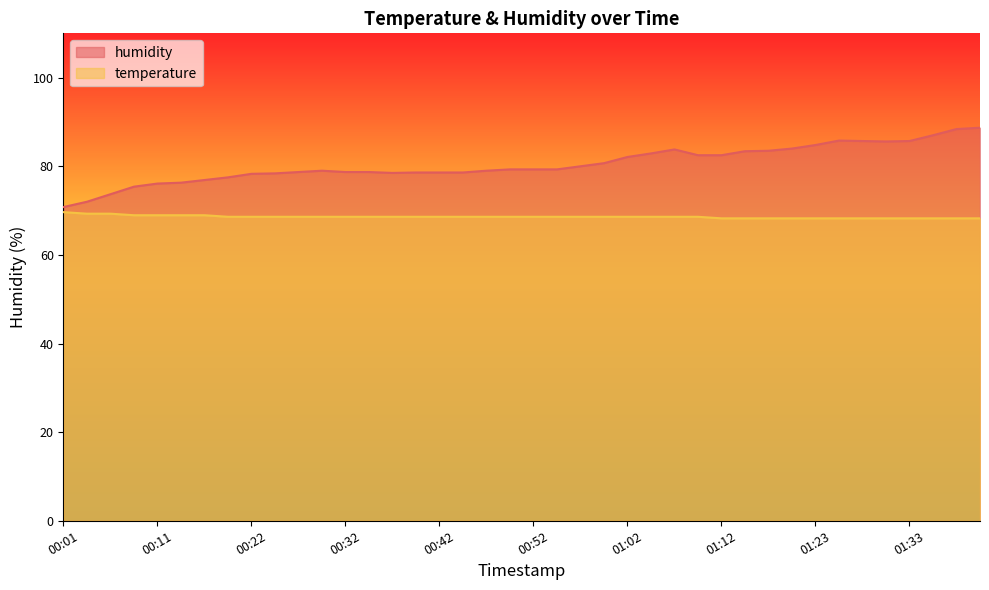

How many interior local valleys does the humidity series have?

2